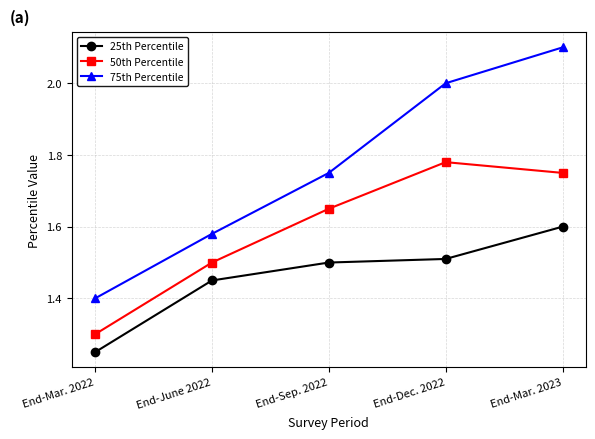

True or false: 75th Percentile and 25th Percentile cross at least once.

False